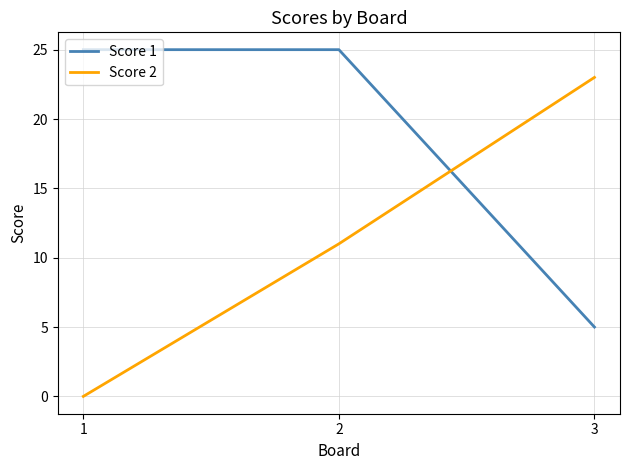

How many lines are shown in the chart?

2